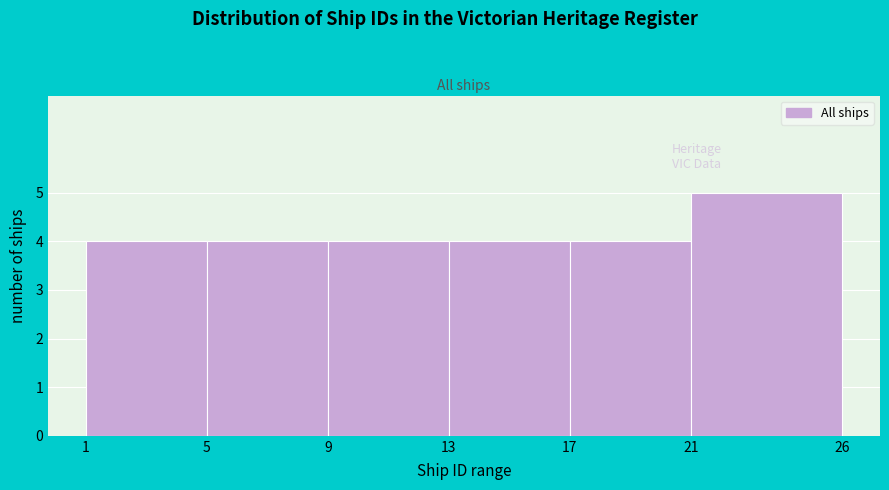

Reading left to right, list every bar in this chart as the range it spans on the x-axis followed by its height. The values are not printed on the chart, so give them approximately, as read against the axis.

1 to 5: 4
5 to 9: 4
9 to 13: 4
13 to 17: 4
17 to 21: 4
21 to 26: 5